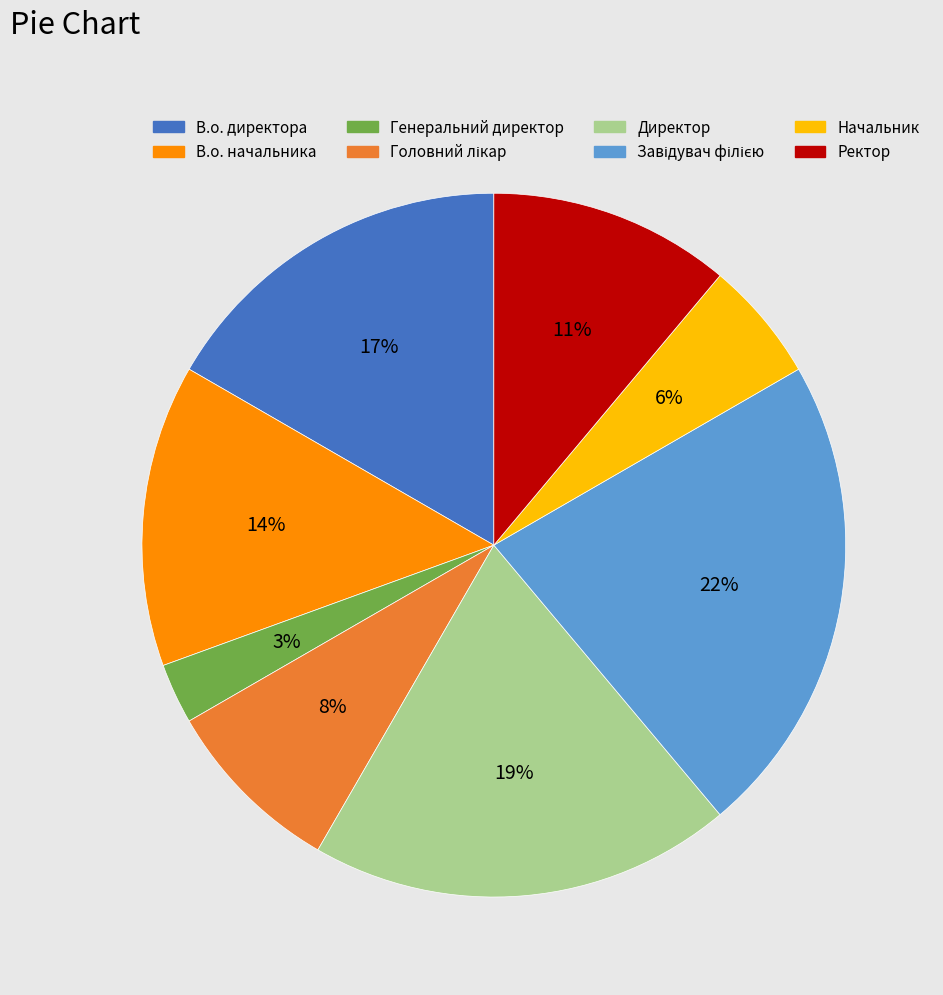

Is there any slice that represents more than half of the pie?

No